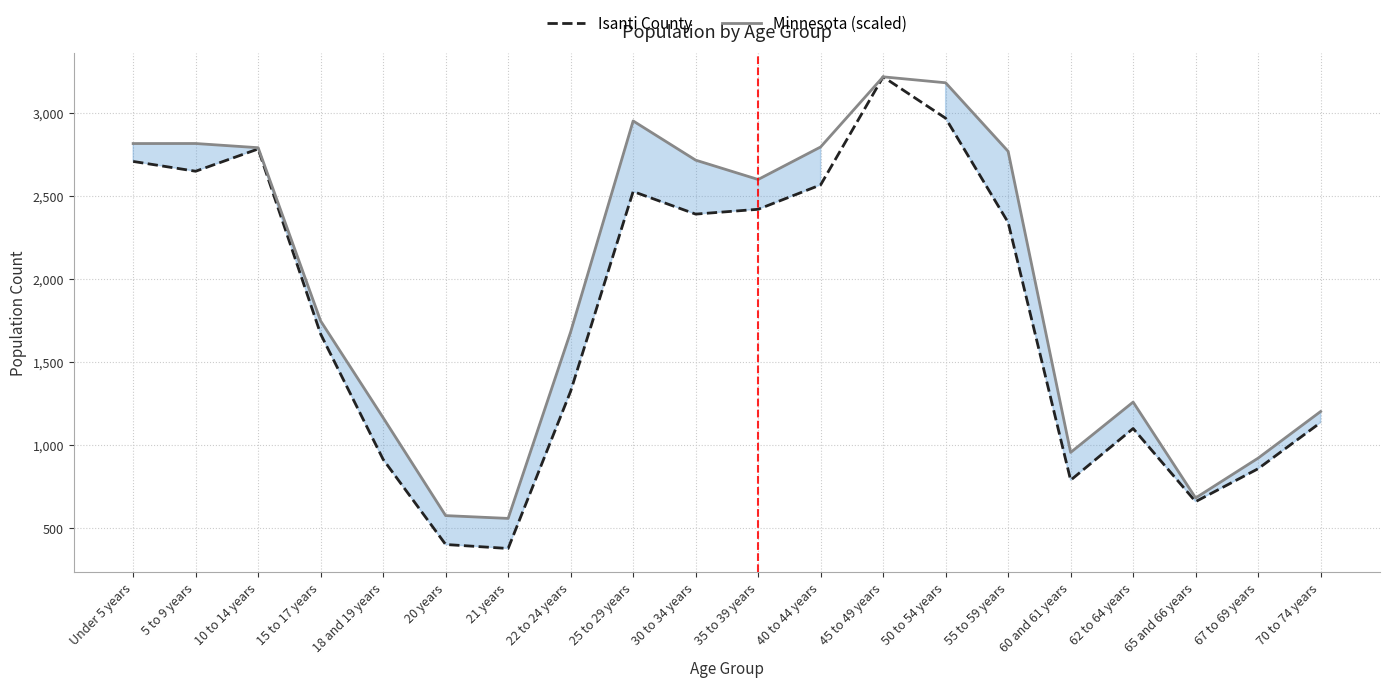

Does the chart display data point markers on the line(s)?

No